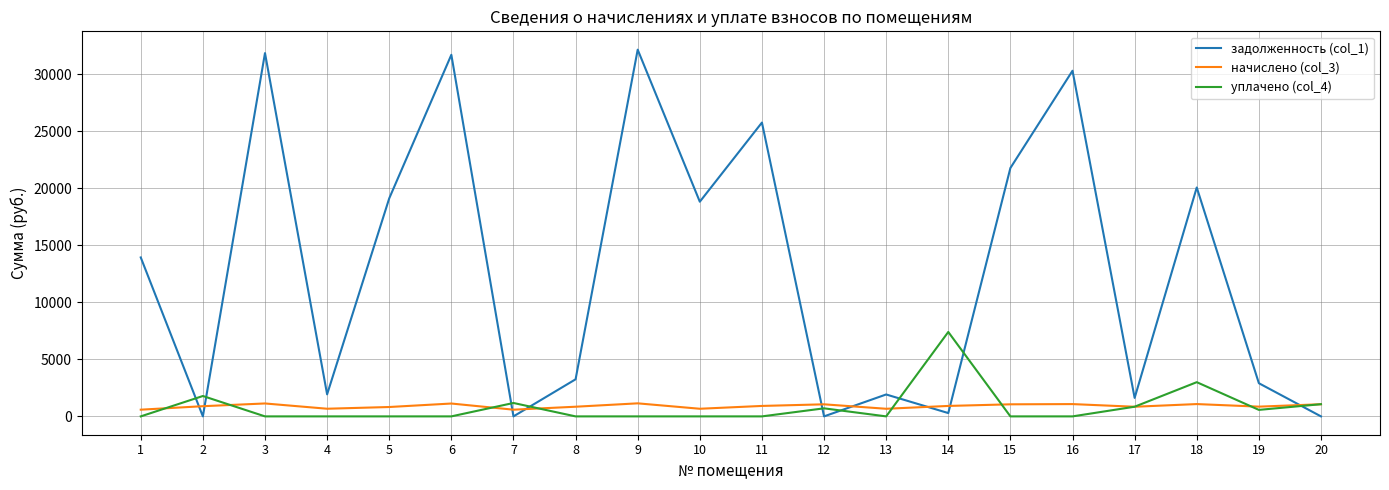

At which label is задолженность (col_1) closest to 16078?

1